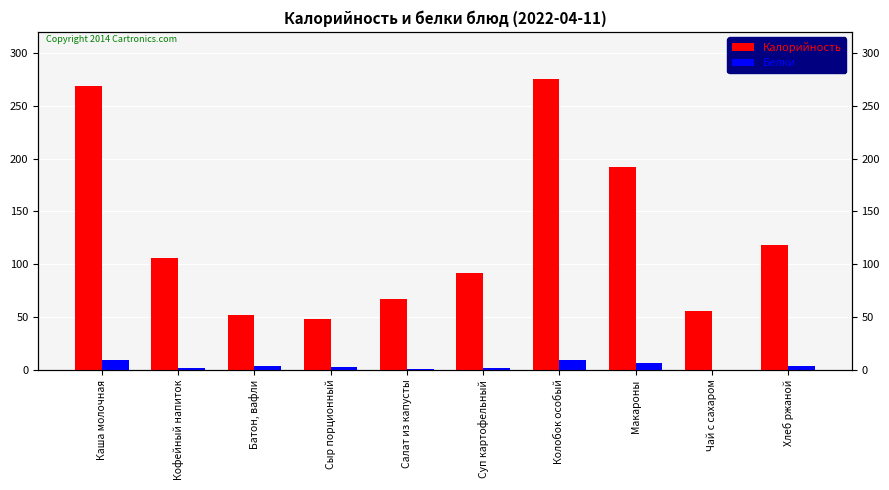

The value of Белки at Салат из капусты is 1. True or false?

False